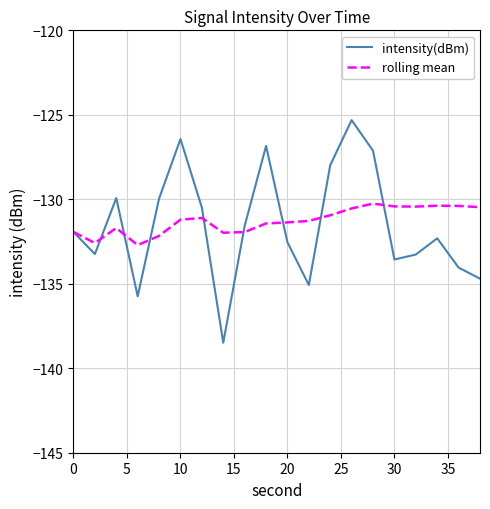

Rank the series by their maximum value, from highest to lowest.

intensity(dBm), rolling mean